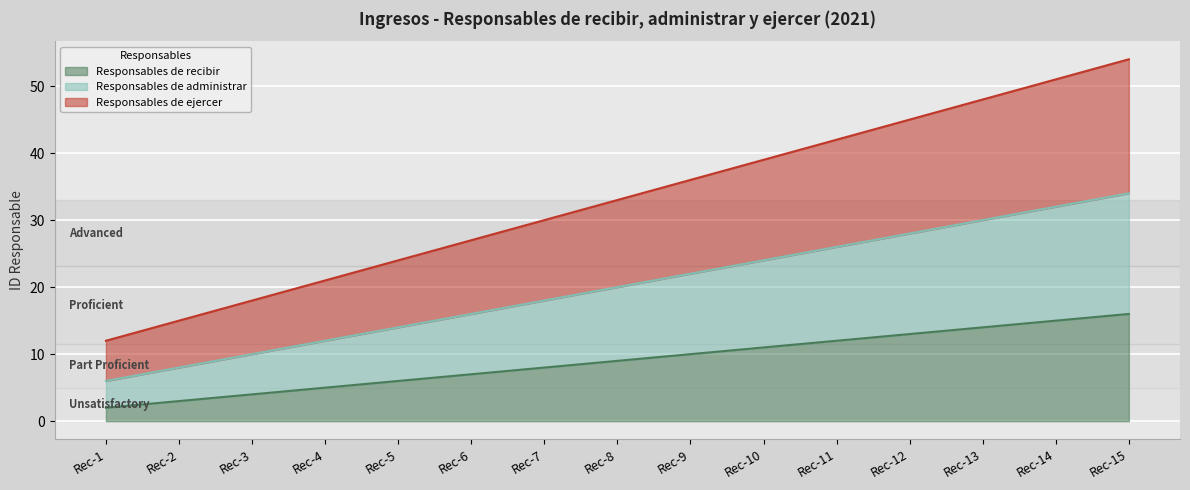

List the series in order of their peak value, highest first.

Responsables de ejercer, Responsables de administrar, Responsables de recibir